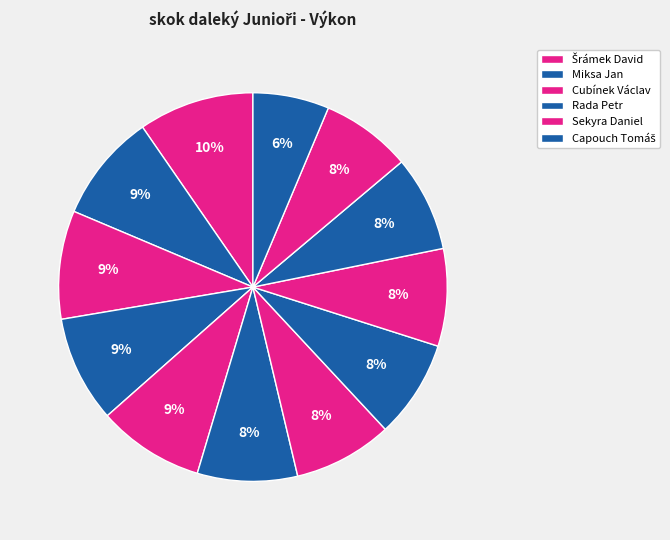

Count the number of slices in the pie.

12